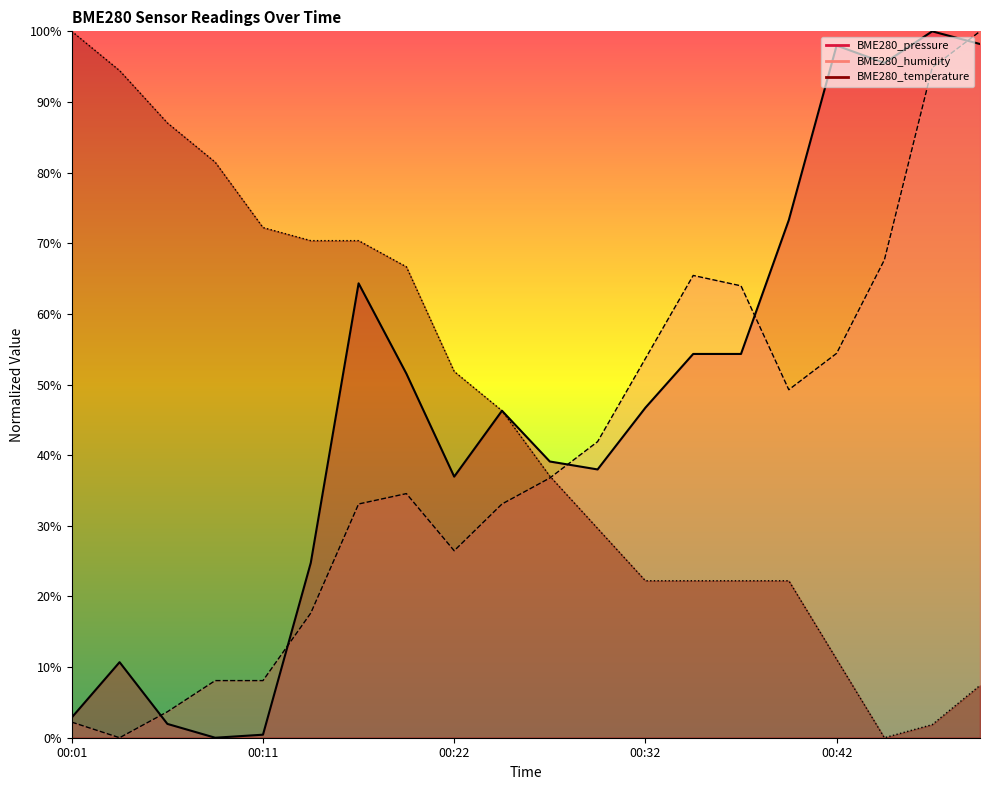

Reading left to right, extract all data points from this chart.

BME280_temperature: 100.0	94.4	87.0	81.5	72.2	70.4	70.4	66.7	51.9	46.3	37.0	29.6	22.2	22.2	22.2	22.2	11.1	0.0	1.9	7.4
BME280_humidity: 2.2	0.0	3.7	8.1	8.1	17.6	33.1	34.6	26.5	33.1	36.8	41.9	53.7	65.4	64.0	49.3	54.4	67.6	94.9	100.0
BME280_pressure: 2.9	10.7	2.0	0.0	0.4	24.8	64.3	51.5	37.0	46.3	39.1	38.0	46.7	54.3	54.3	73.3	98.0	95.5	100.0	98.2